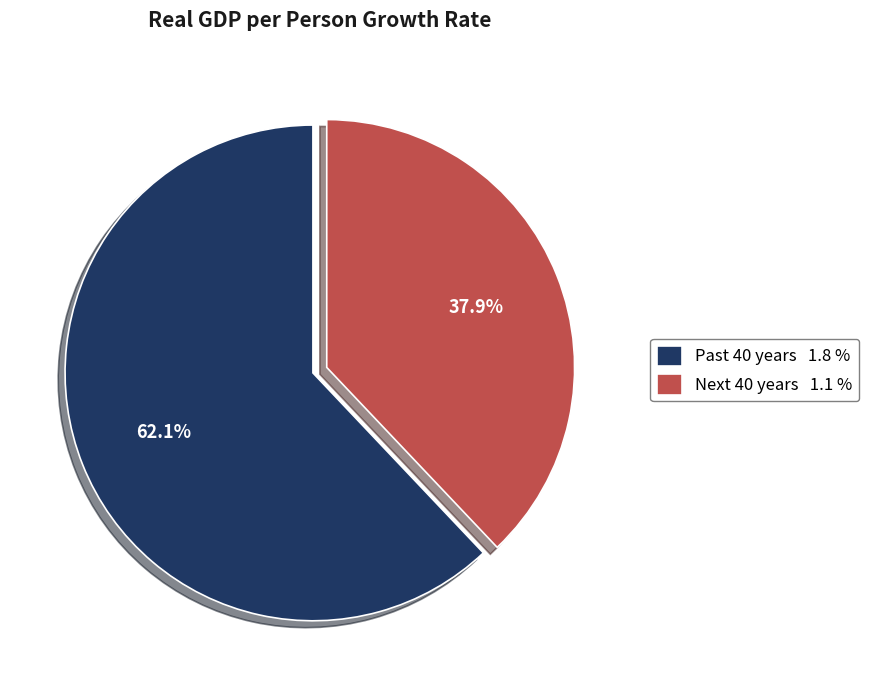

Is there any slice that represents more than half of the pie?

Yes